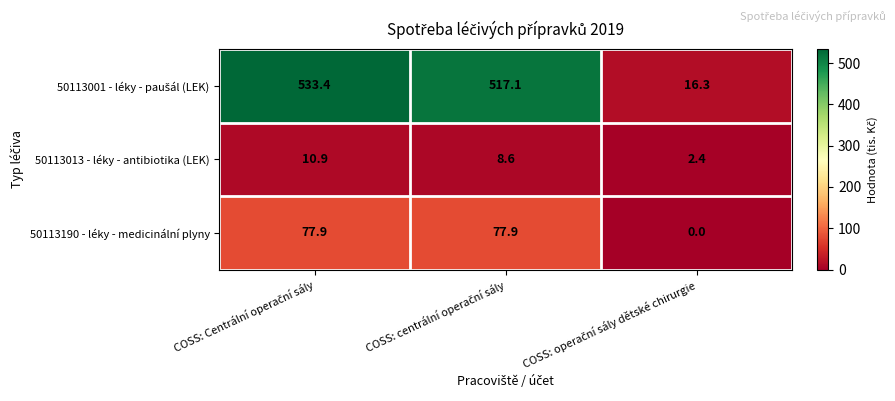

What is the maximum value shown in the chart?

533.4